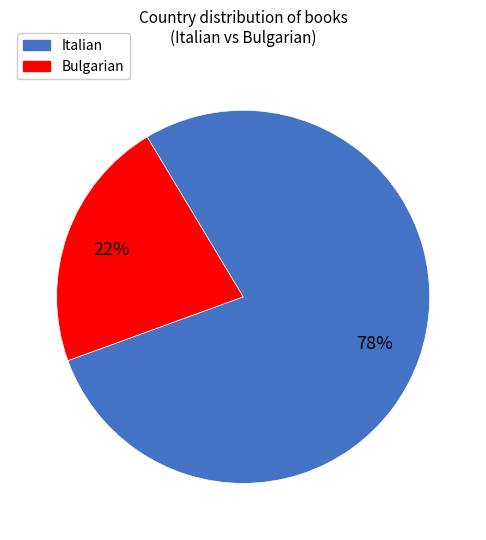

Which category has the smallest portion of the pie?

Bulgarian